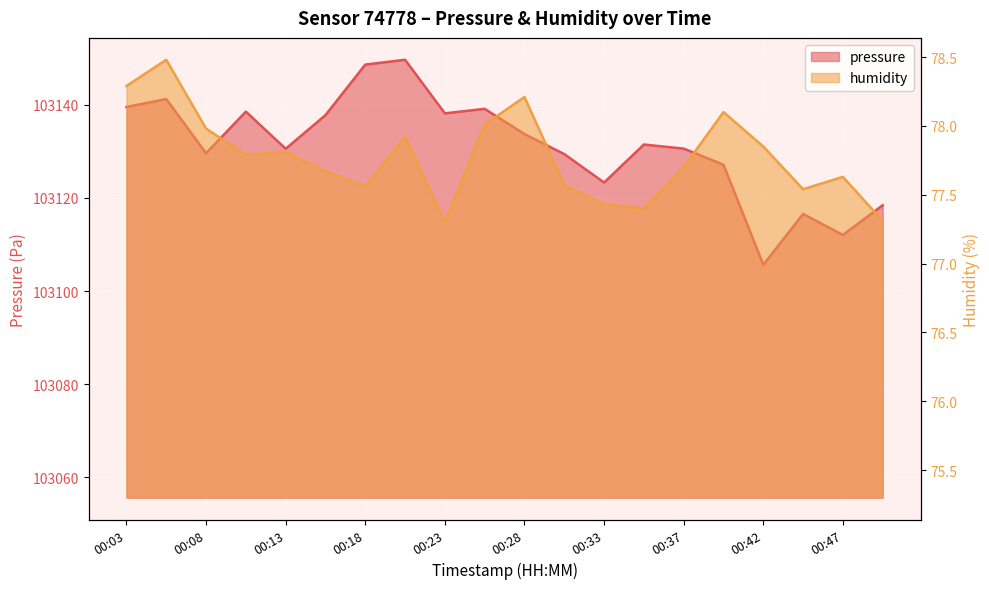

What are all the series names shown in the legend?

pressure, humidity